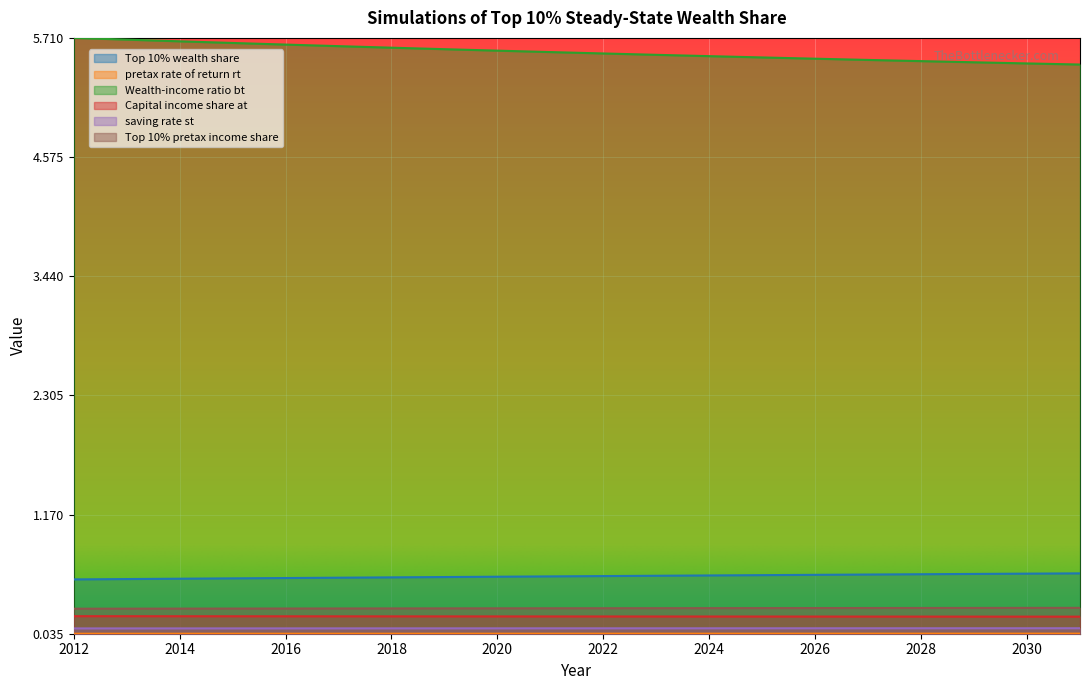

Is the value of Top 10% pretax income share at 2016 greater than the value of saving rate st at 2018?

Yes